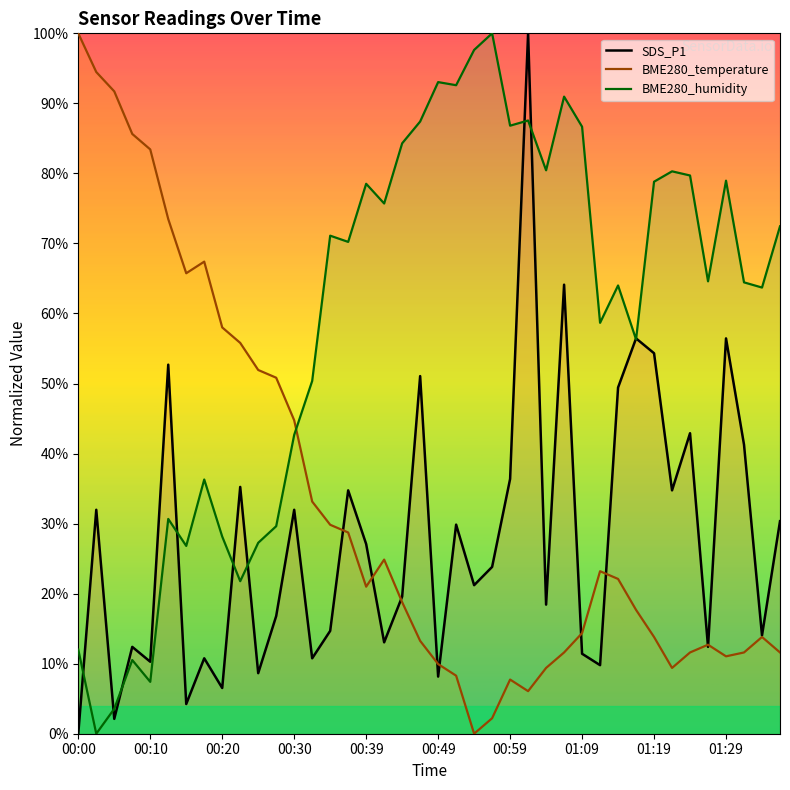

What is the maximum value shown in the chart?

100.0